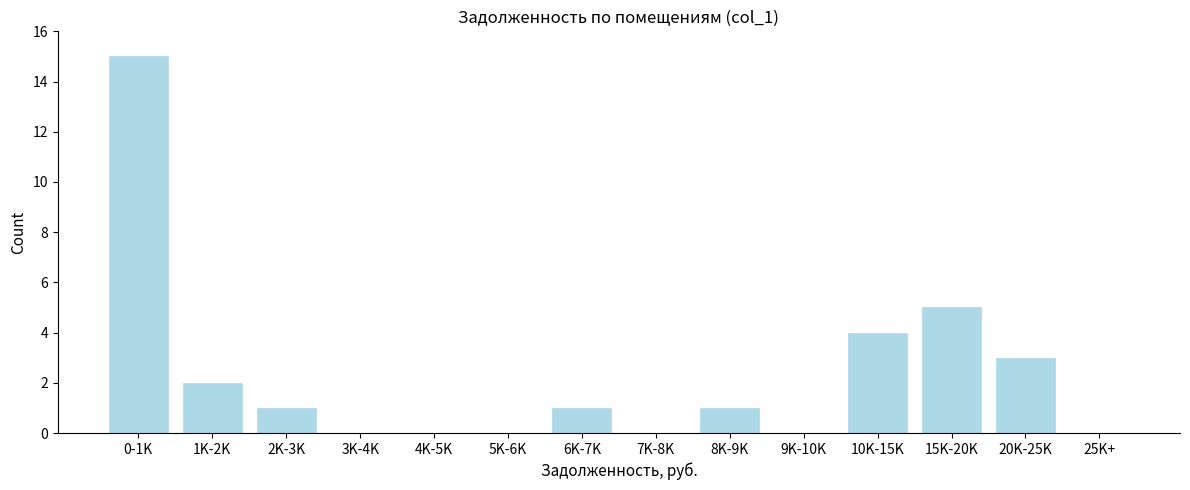

Reading left to right, transcribe all the data shown in this chart.

0-1K=15	1K-2K=2	2K-3K=1	3K-4K=0	4K-5K=0	5K-6K=0	6K-7K=1	7K-8K=0	8K-9K=1	9K-10K=0	10K-15K=4	15K-20K=5	20K-25K=3	25K+=0